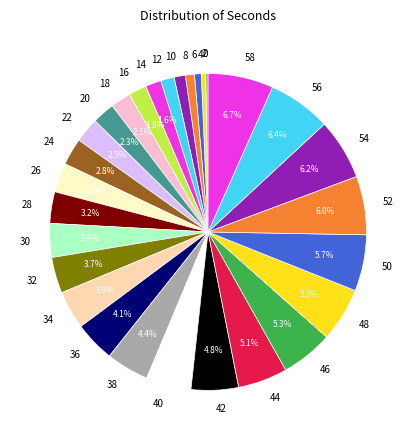

Is there a majority slice in this chart?

No